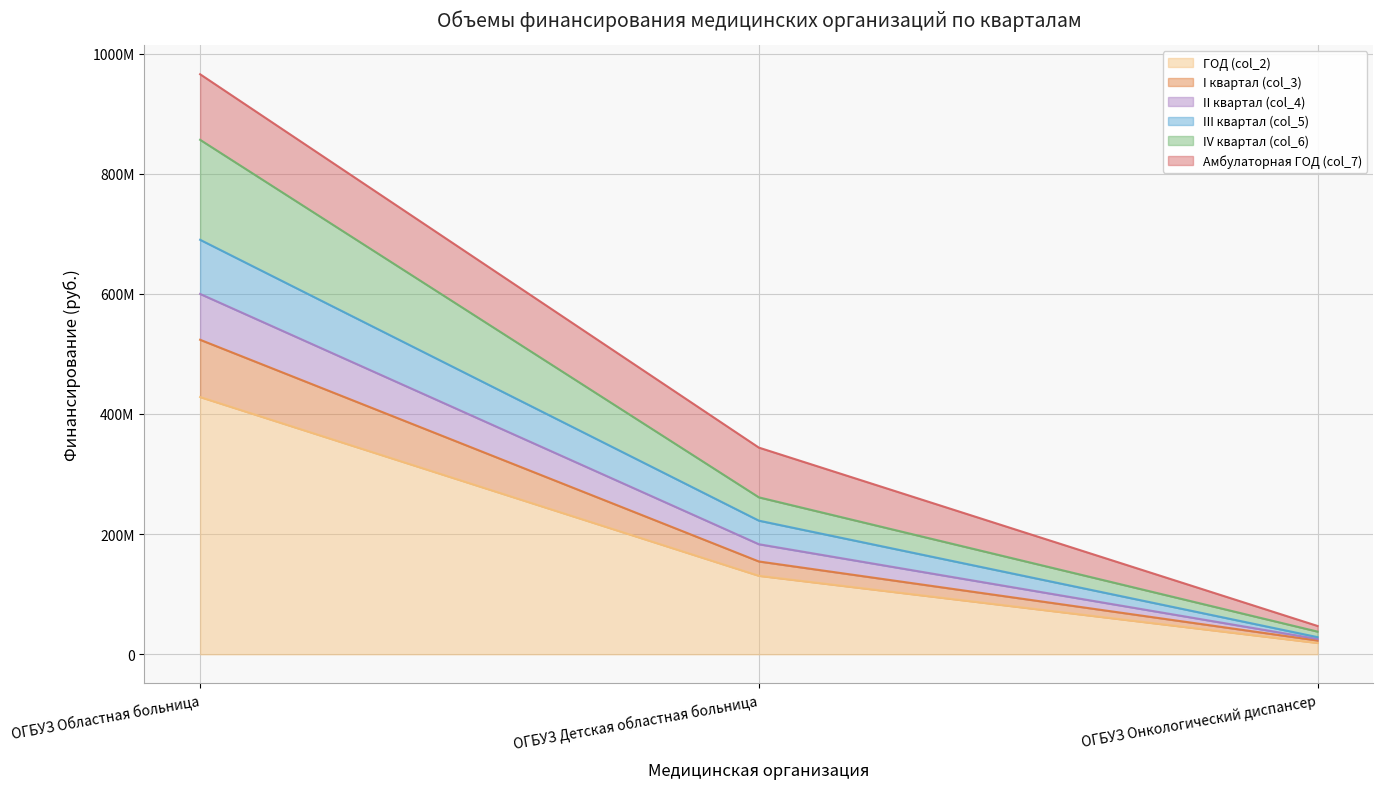

What are all the series names shown in the legend?

ГОД (col_2), I квартал (col_3), II квартал (col_4), III квартал (col_5), IV квартал (col_6), Амбулаторная ГОД (col_7)